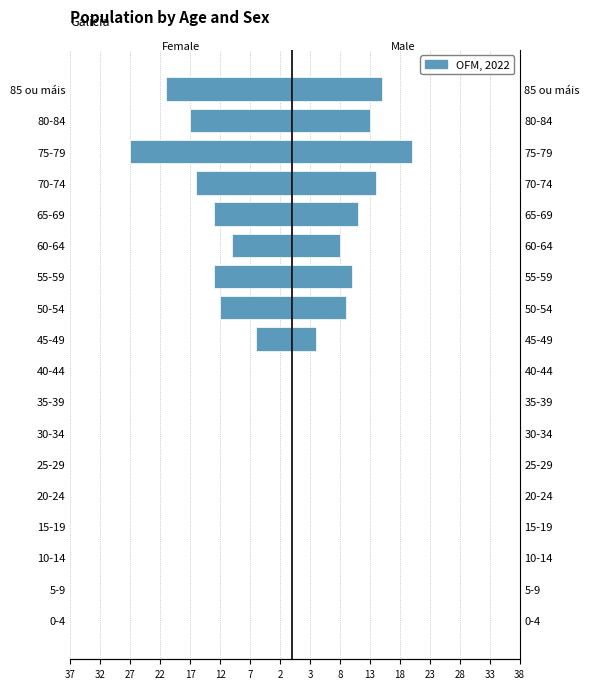

How many values in Homes are above zero?

9